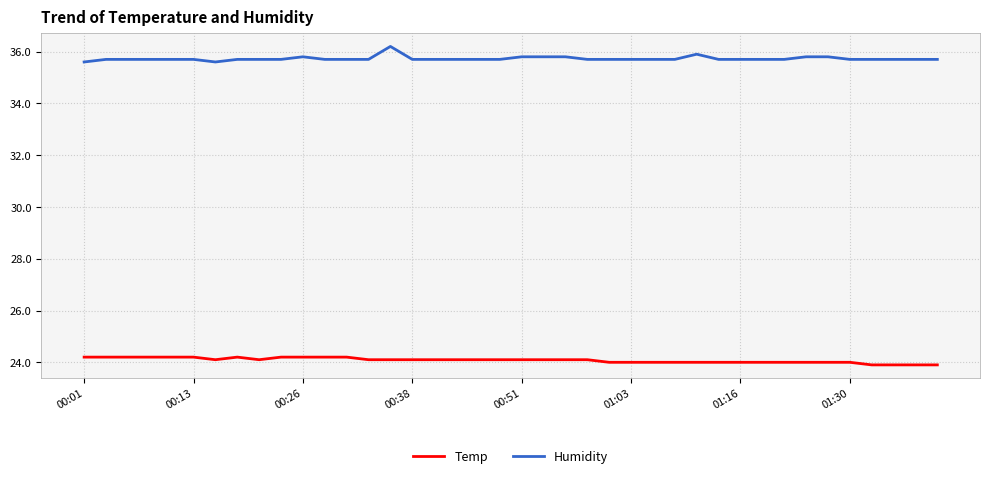

Rank the series by their average value, from lowest to highest.

Temp, Humidity